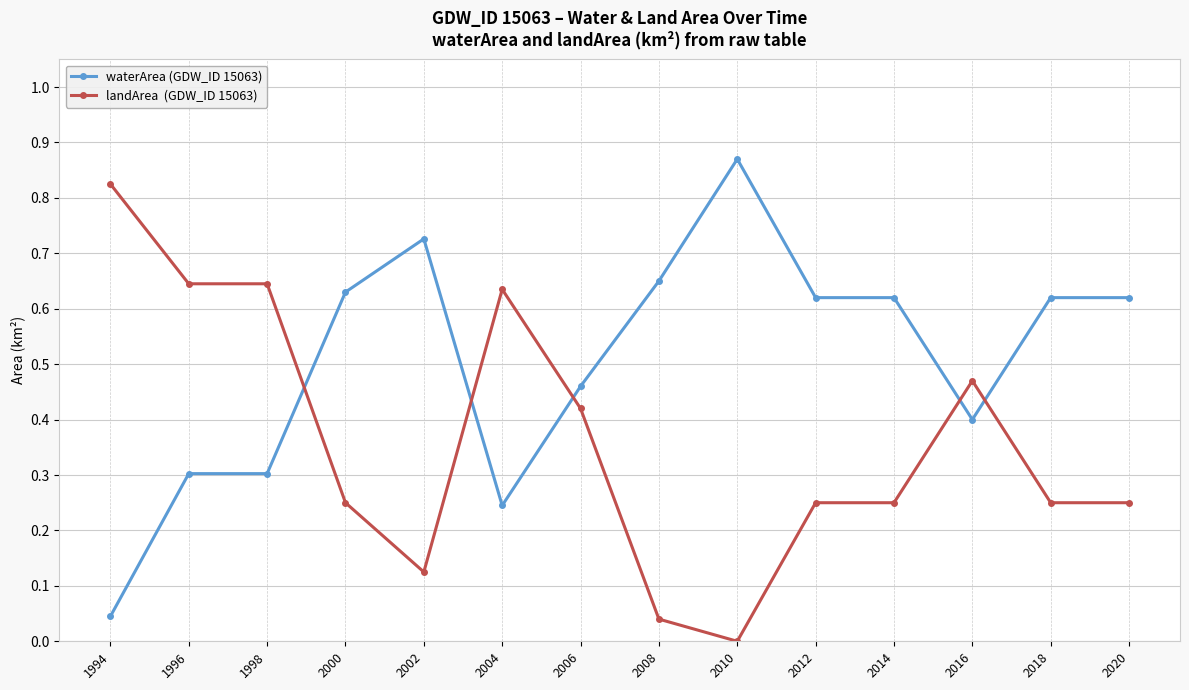

What is the spread (max minus min) of values at 1996?

0.3